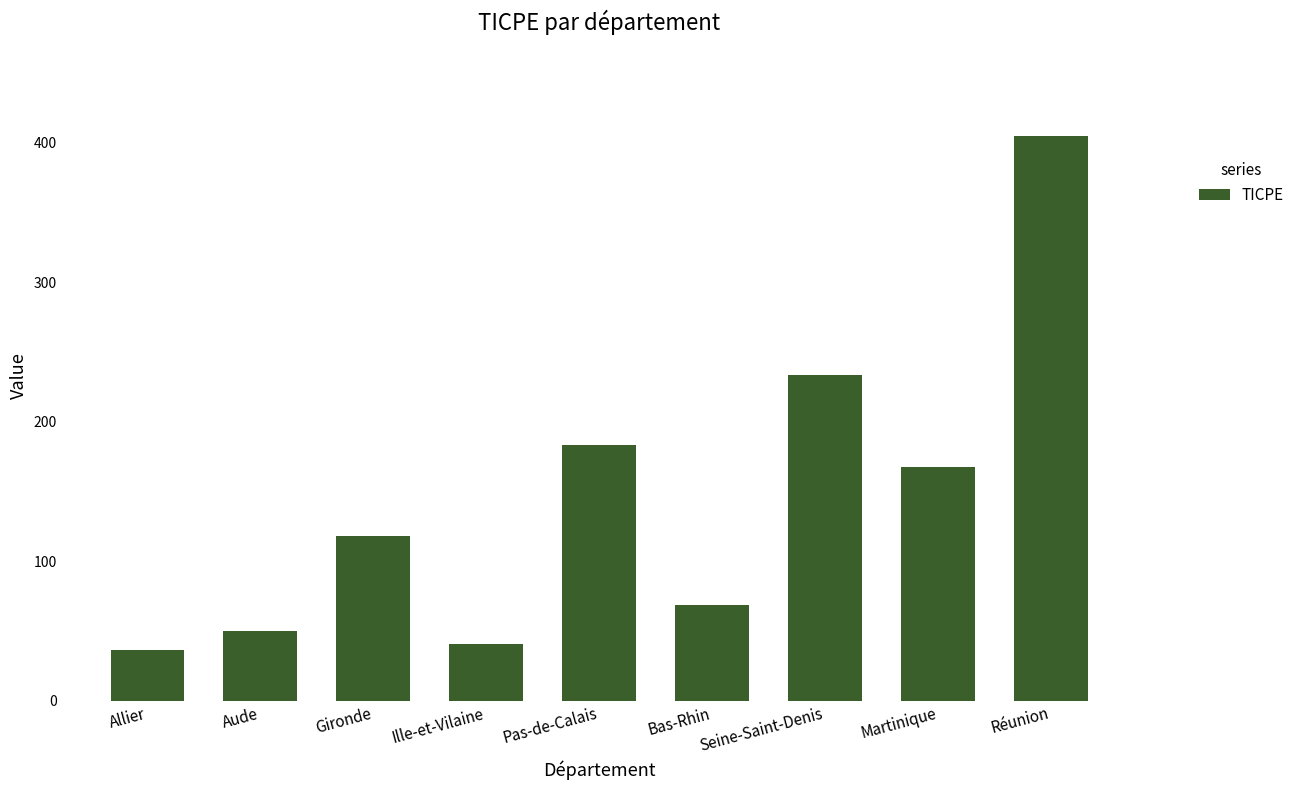

The value at Aude is 49.9. True or false?

True